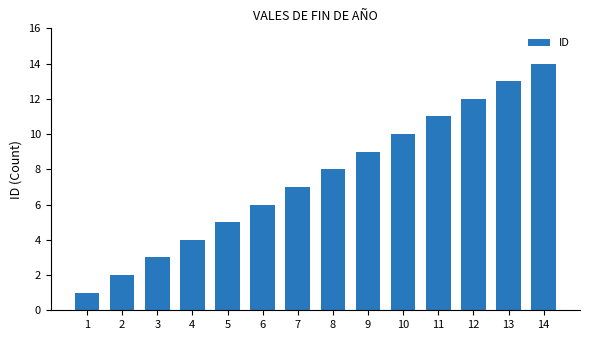

How many data points are less than 8?

7